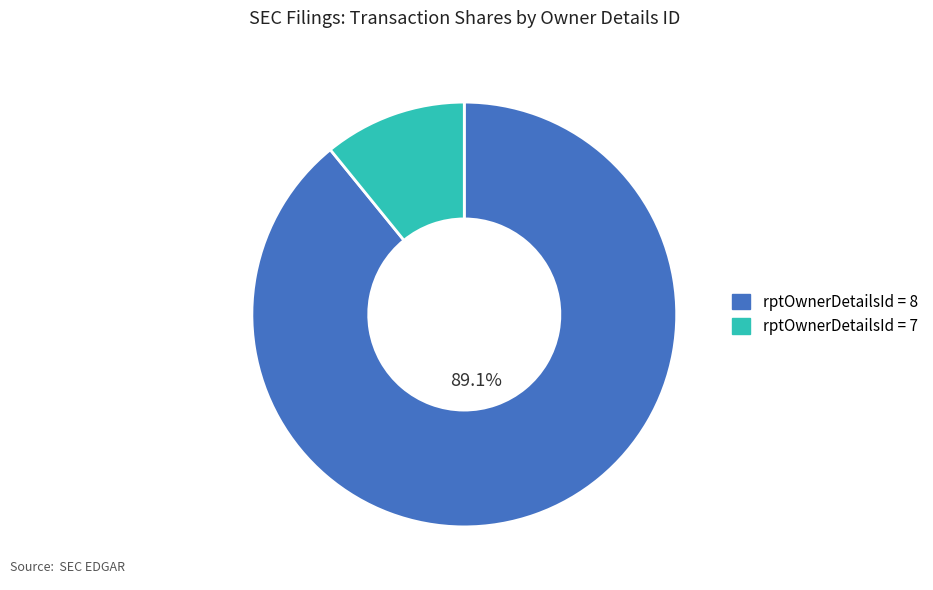

Is there a majority slice in this chart?

Yes